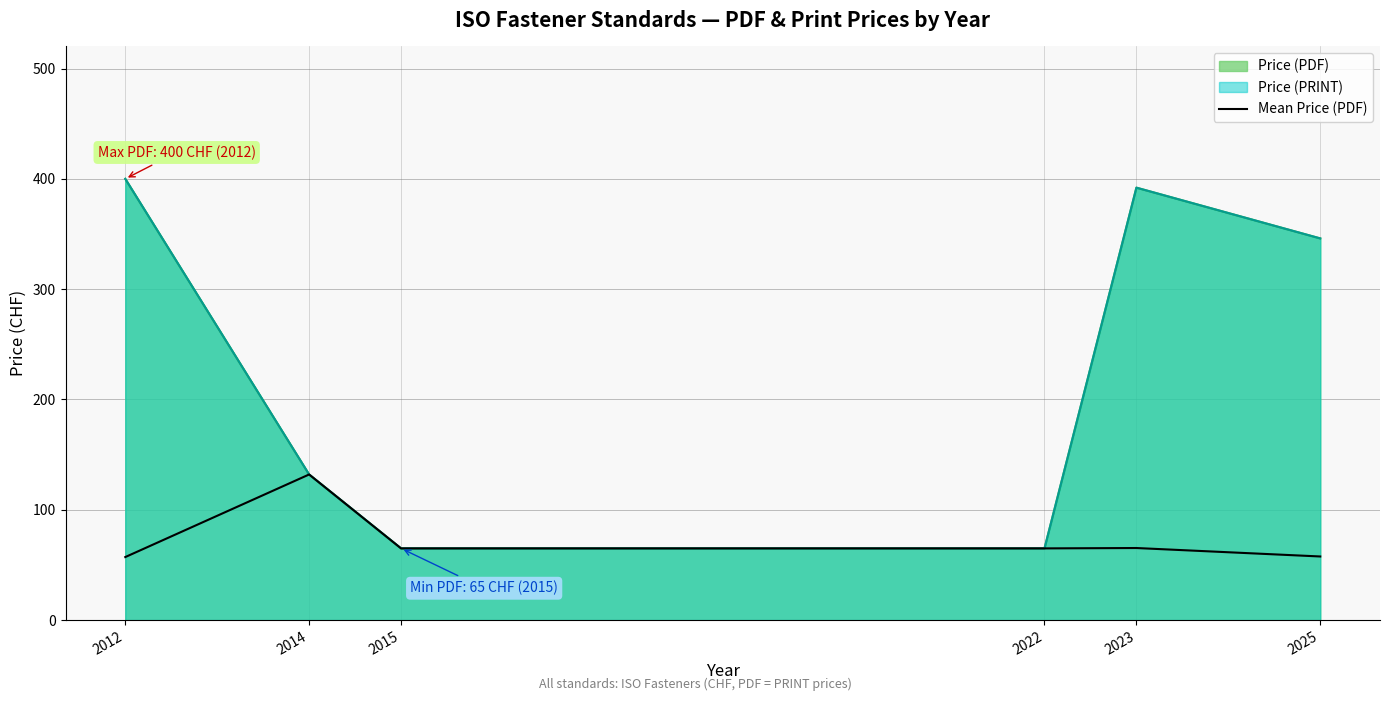

Is it true that the value at 2012 is 57.1?

True